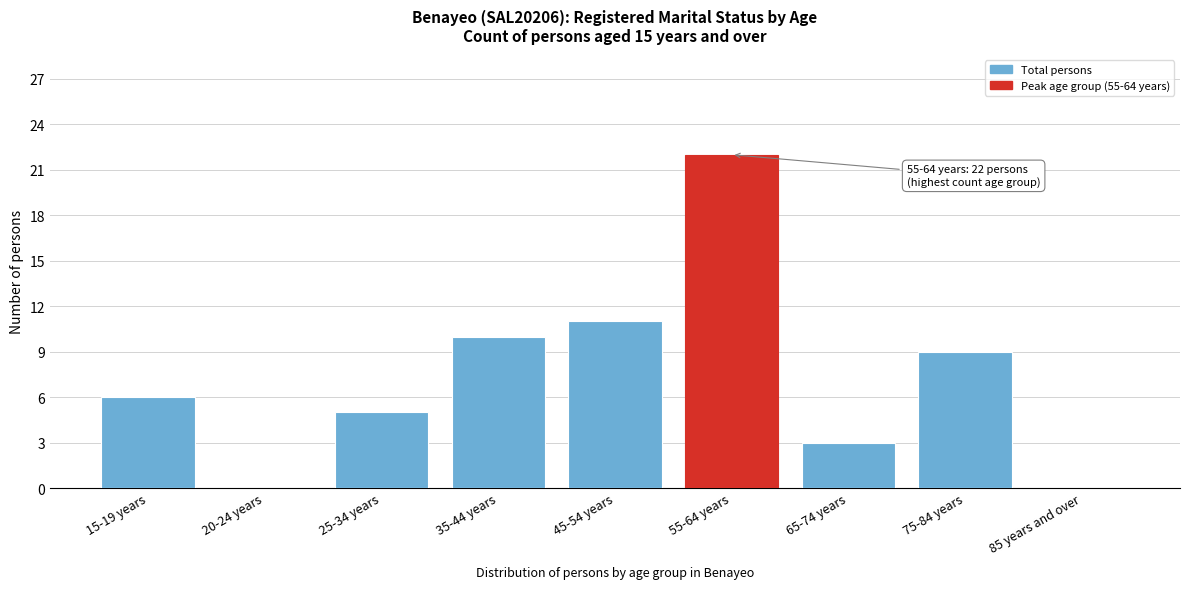

Reading right to left, extract all data points from this chart.

85 years and over=0	75-84 years=9	65-74 years=3	55-64 years=22	45-54 years=11	35-44 years=10	25-34 years=5	20-24 years=0	15-19 years=6